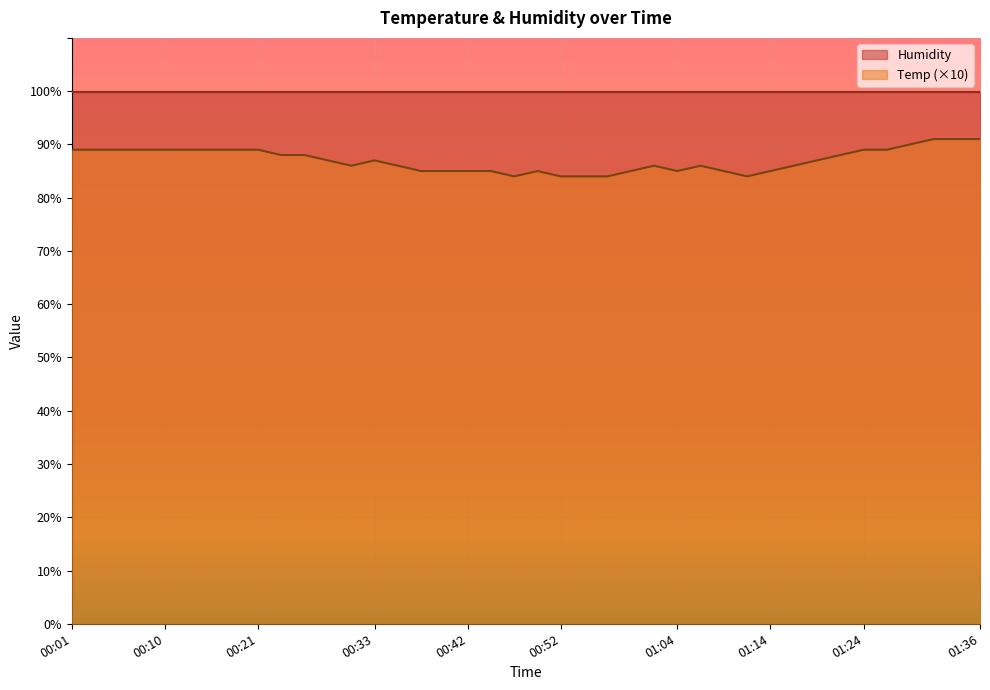

What is the ratio of the value at 00:15 to the value at 00:57?

1.1